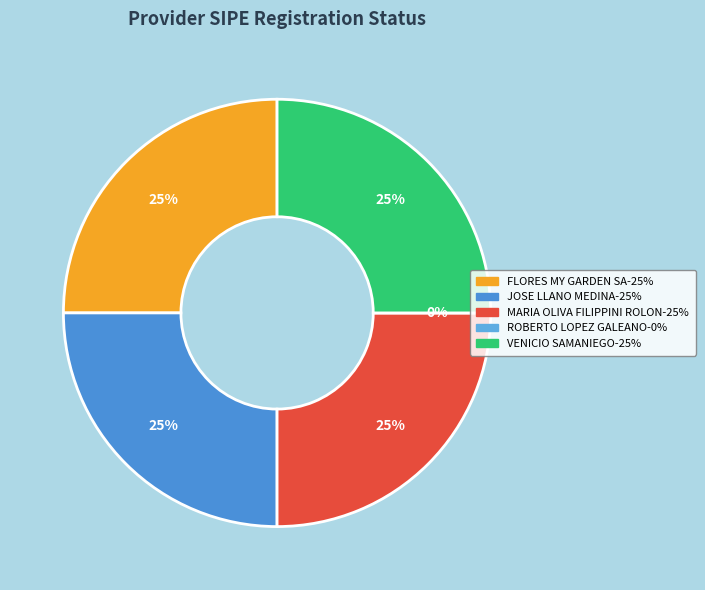

Is it true that FLORES MY GARDEN SA is 39% of the pie?

False